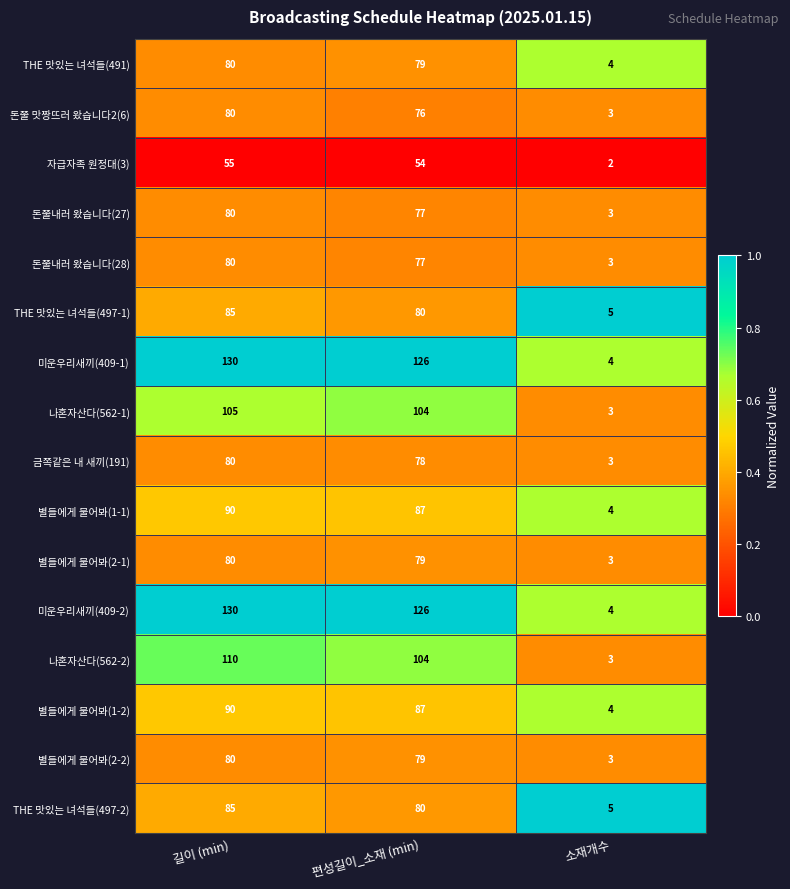

What is the sum of all 돈쭐내러 왔습니다(28) values?

160